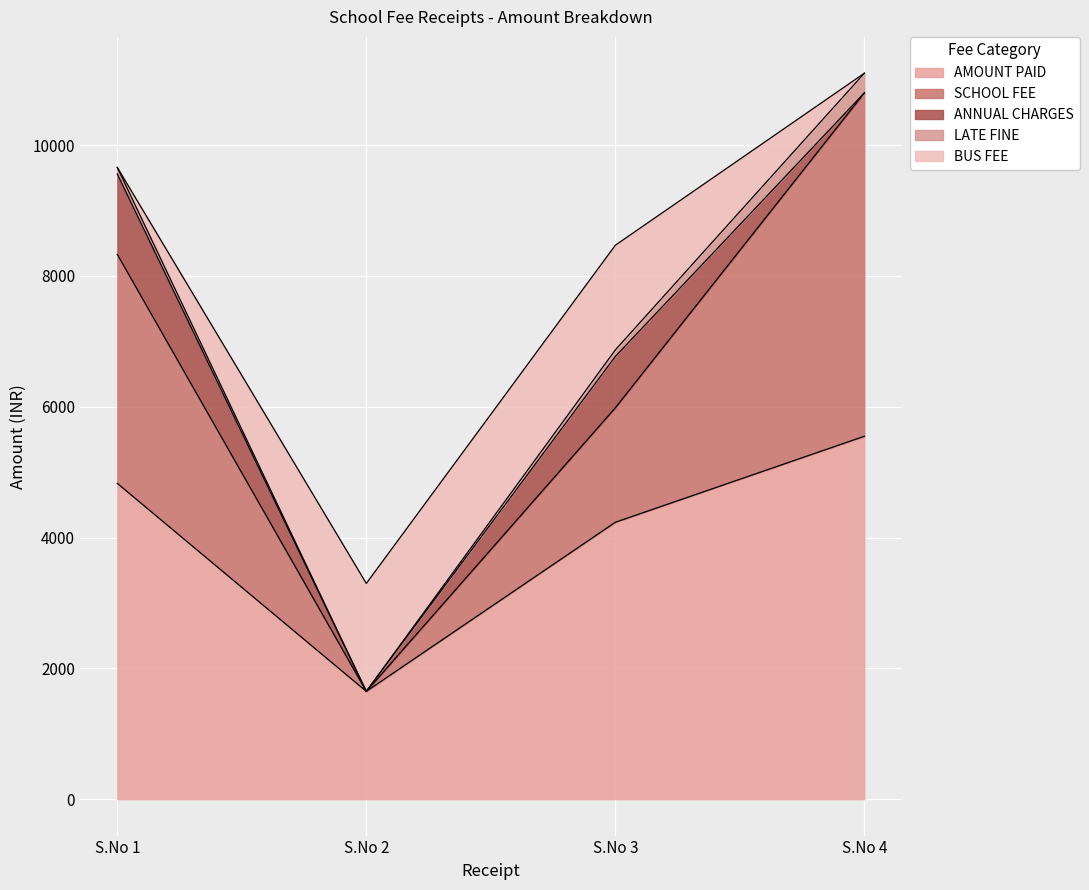

True or false: AMOUNT PAID and SCHOOL FEE cross at least once.

False